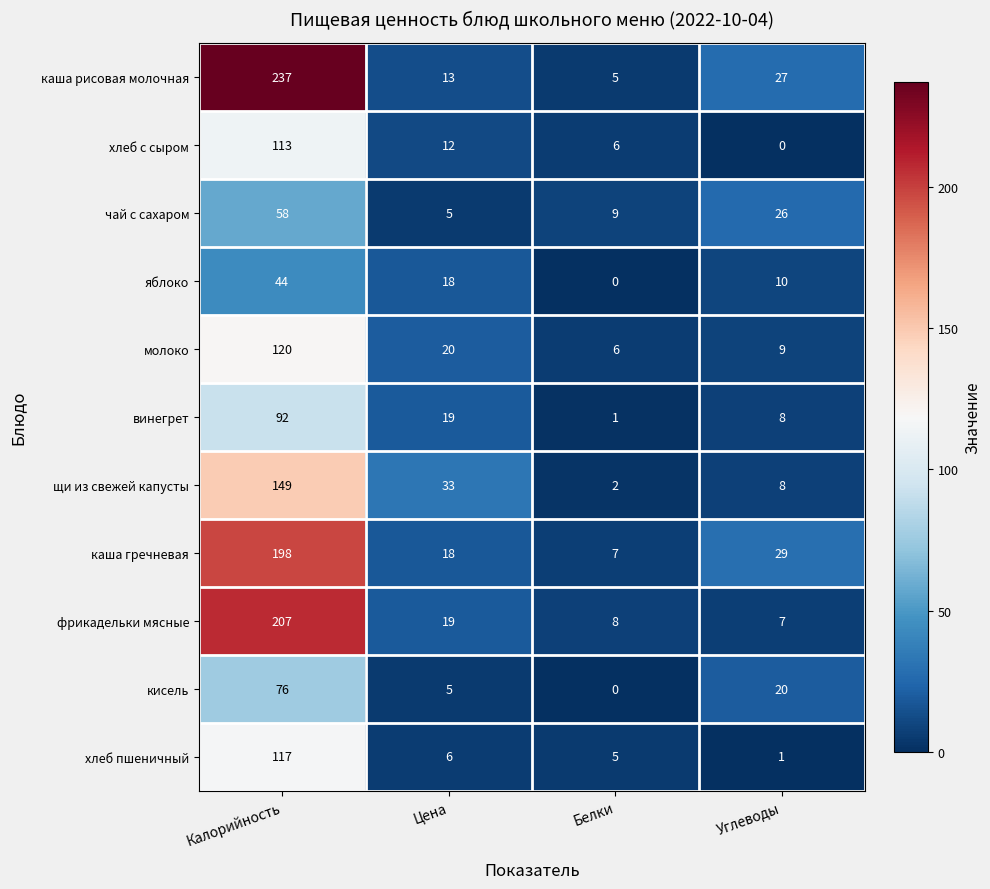

Rank the series at Калорийность from lowest to highest value.

яблоко, чай с сахаром, кисель, винегрет, хлеб с сыром, хлеб пшеничный, молоко, щи из свежей капусты, каша гречневая, фрикадельки мясные, каша рисовая молочная